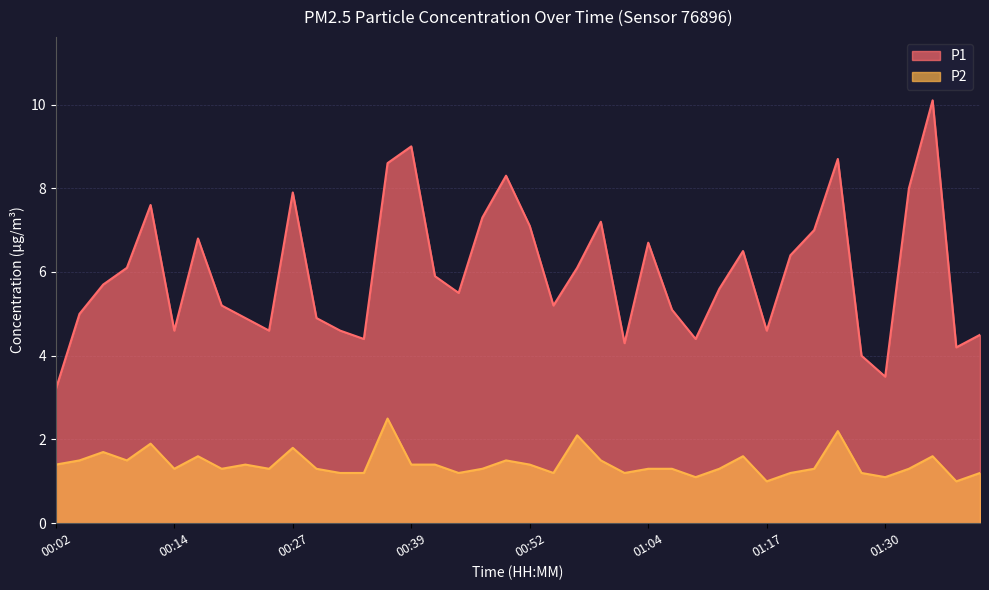

What is the sum of all P1 values?

239.3